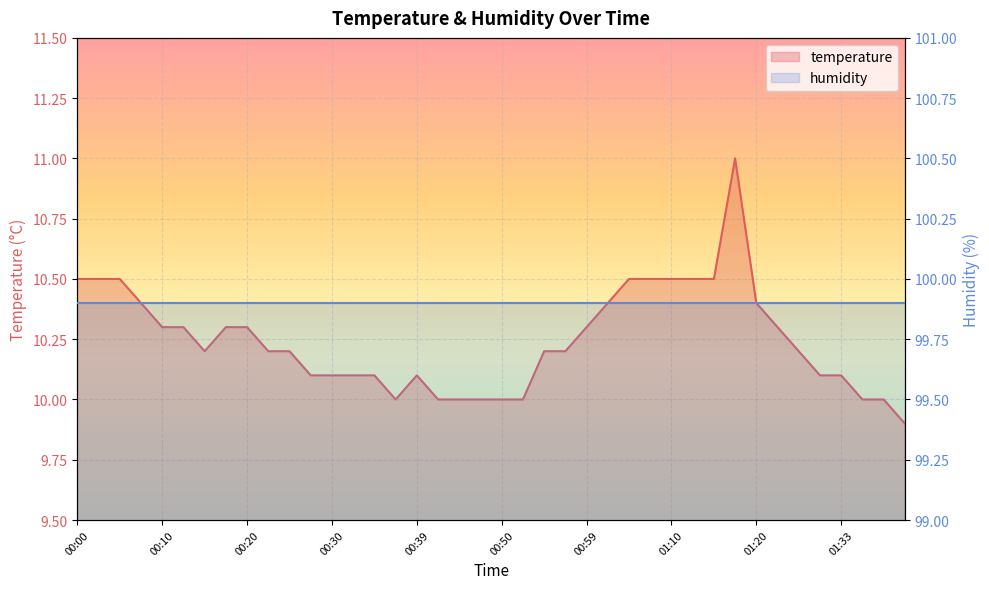

What is the label of the 26th point from the left?

01:02